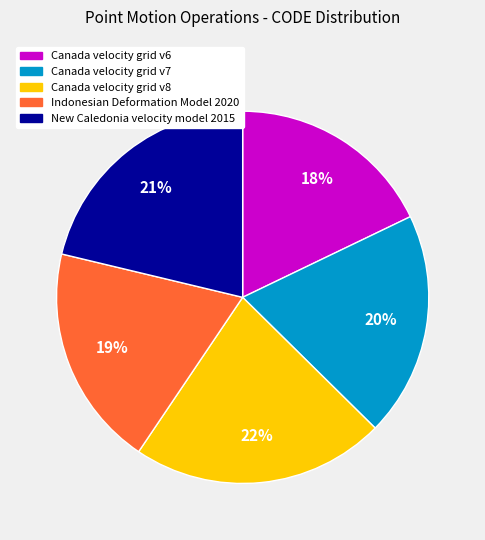

What is the largest slice in the pie chart?

Canada velocity grid v8